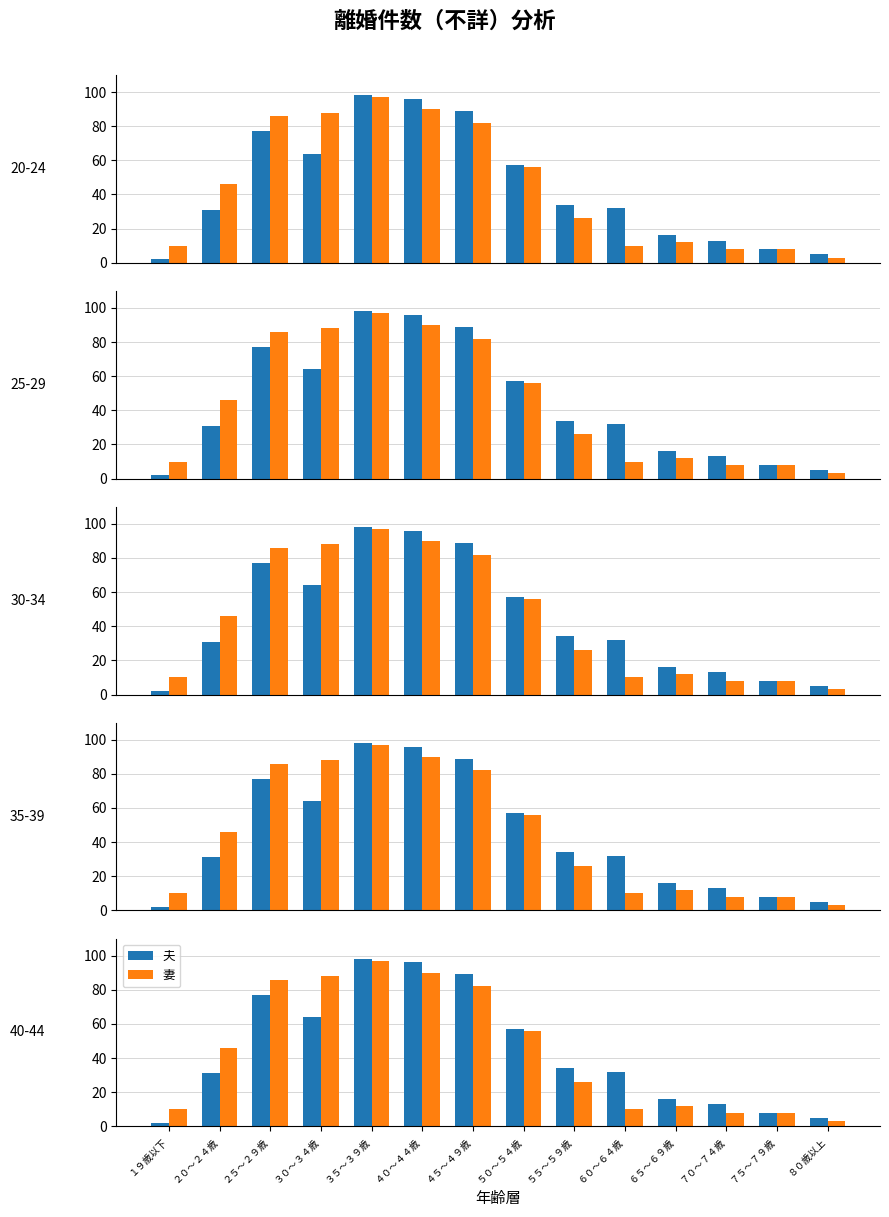

What is the difference between the highest and lowest values at ４０～４４歳?

6